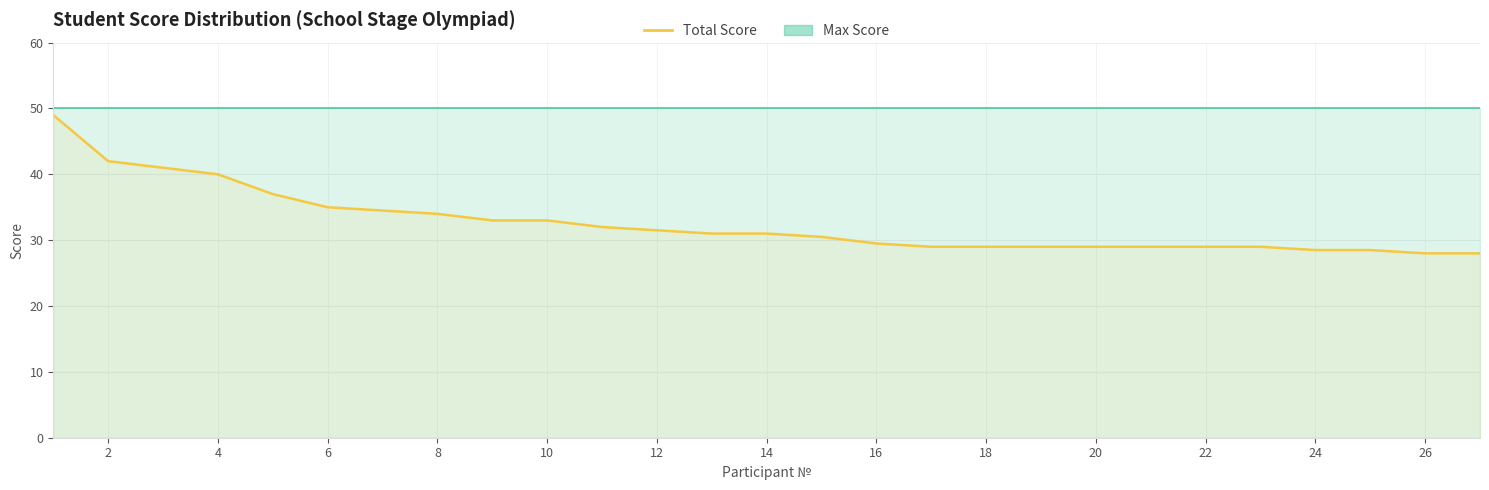

True or false: the data shows 12.4 at 24.

False